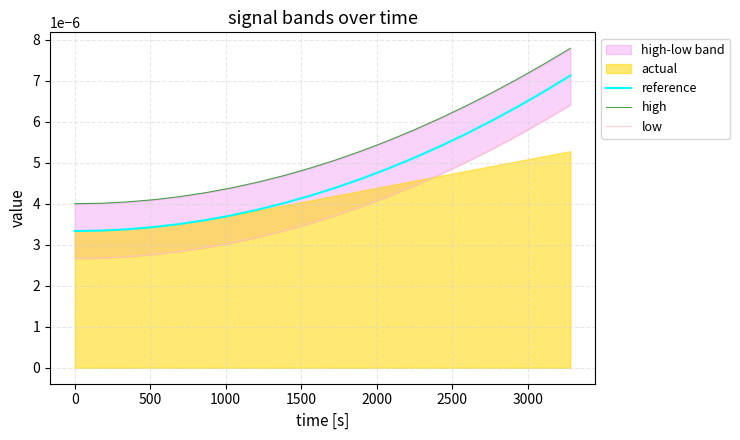

True or false: low and reference intersect in this chart.

False